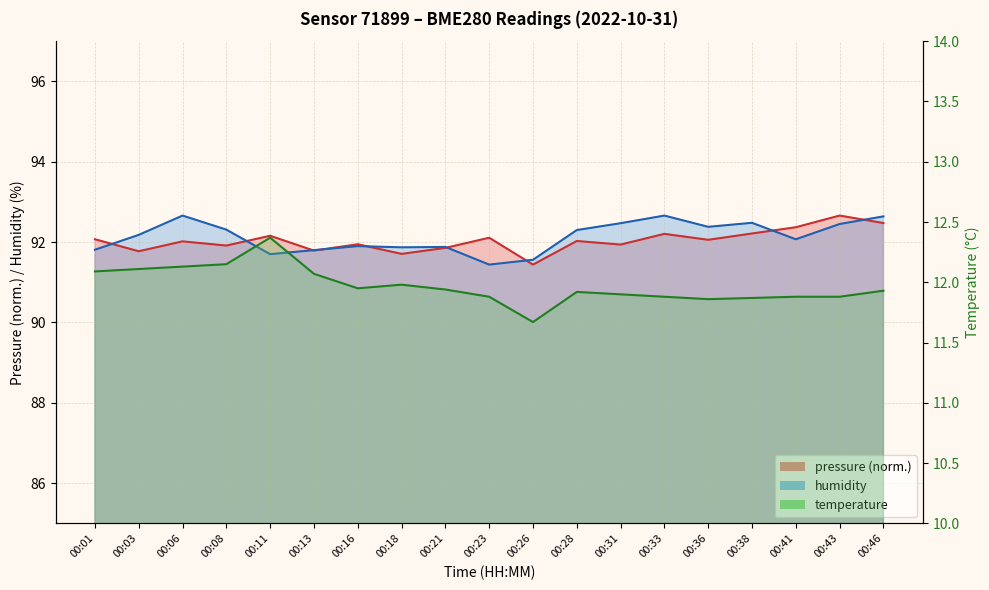

Reading right to left, what are all the values shown in this chart?

11.9	11.9	11.9	11.9	11.9	11.9	11.9	11.9	11.7	11.9	11.9	12.0	11.9	12.1	12.4	12.2	12.1	12.1	12.1